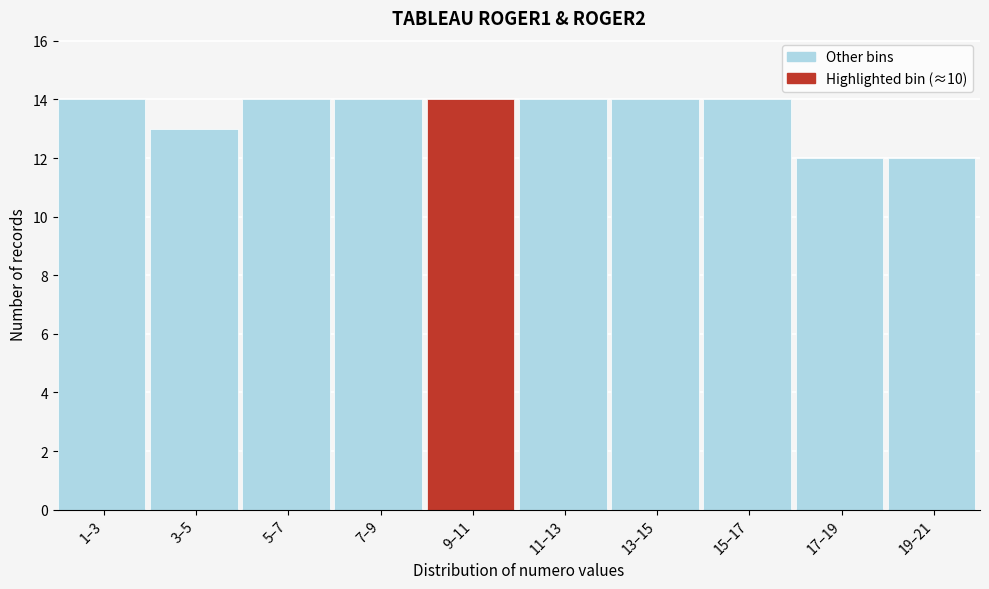

Reading left to right, transcribe all the data shown in this chart.

1–3=14	3–5=13	5–7=14	7–9=14	9–11=14	11–13=14	13–15=14	15–17=14	17–19=12	19–21=12